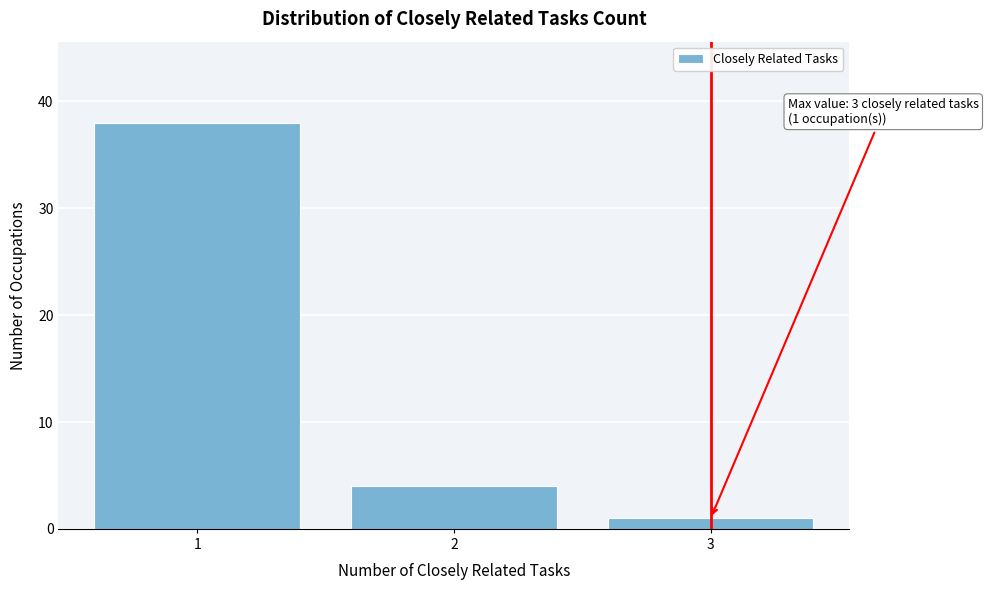

Reading left to right, extract all data points from this chart.

1=38	2=4	3=1